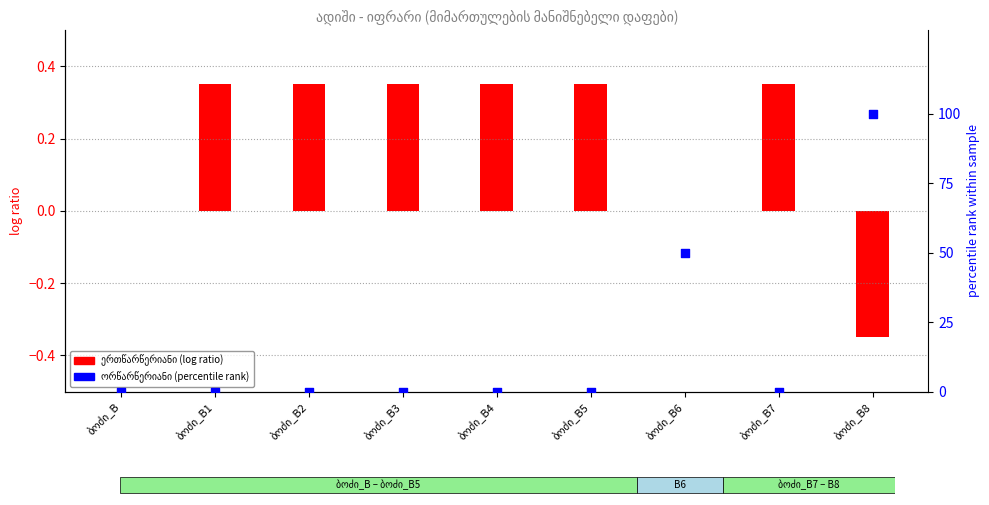

Which series reaches the maximum Y coordinate?

ორწარწერიანი (percentile rank)